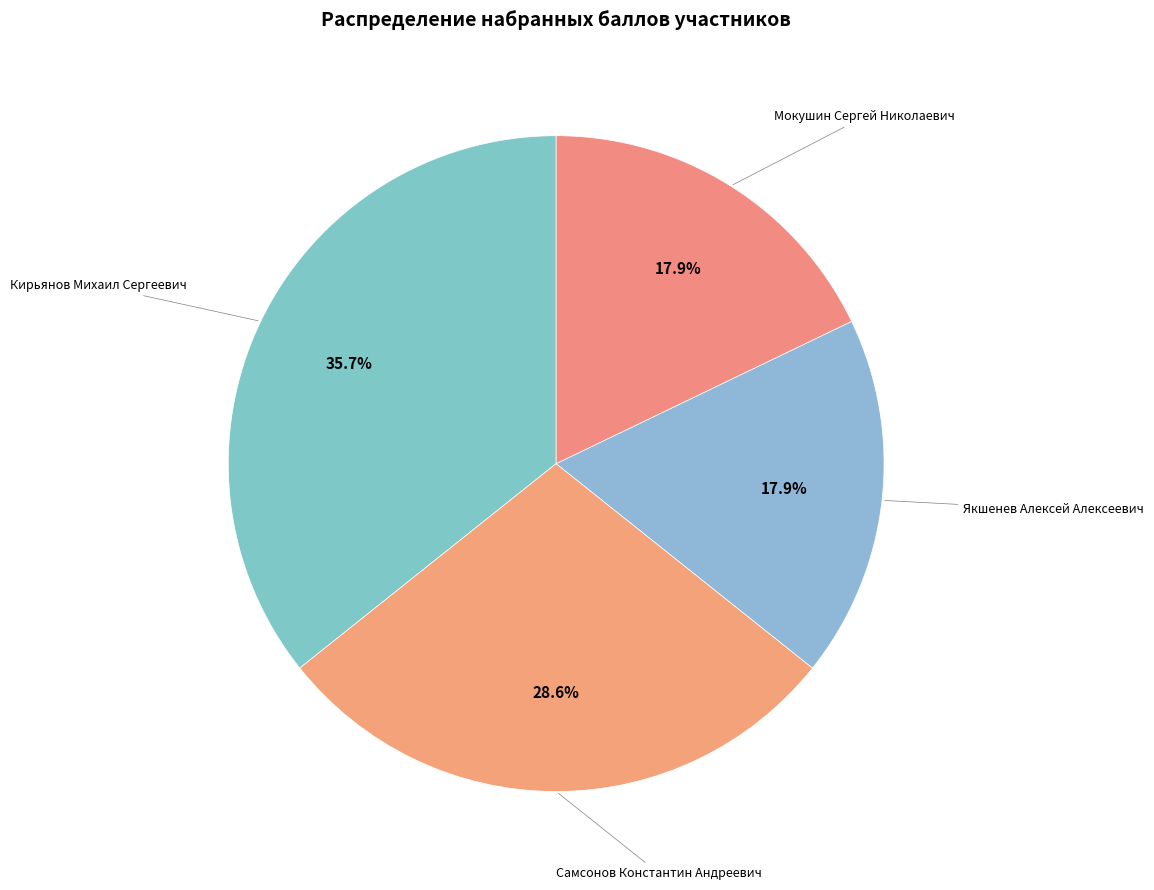

Which slice is the largest?

Кирьянов Михаил Сергеевич